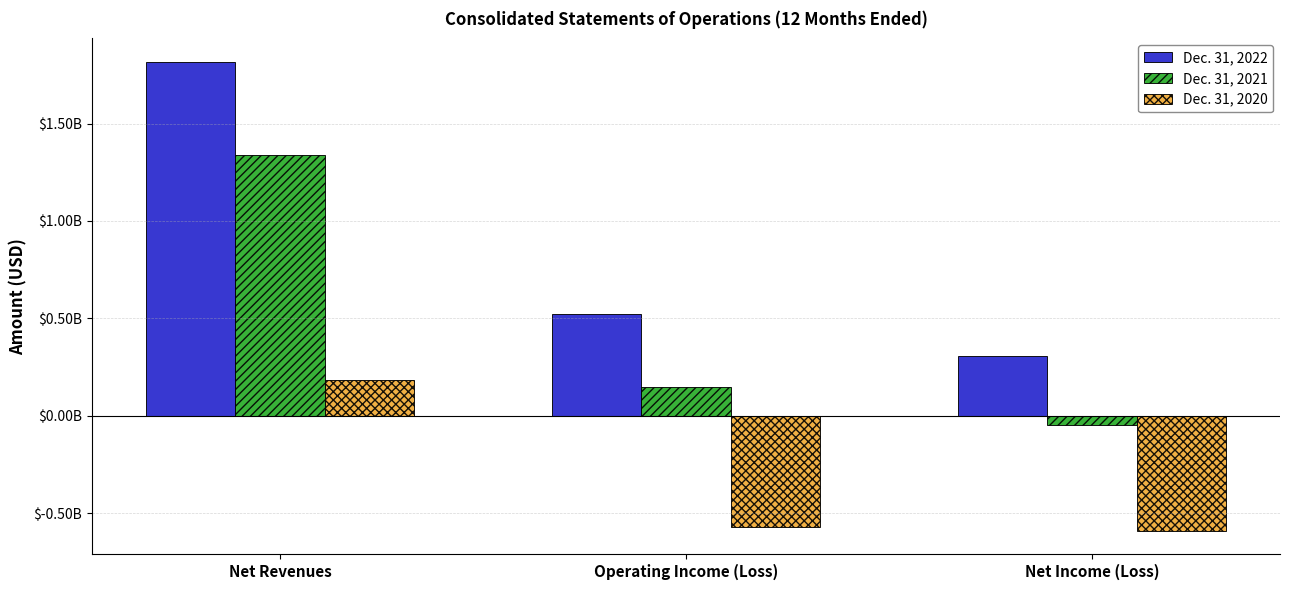

Reading right to left, extract all data points from this chart.

Dec. 31, 2022: 307668000	519942000	1817383000
Dec. 31, 2021: -48518000	148335000	1338219000
Dec. 31, 2020: -590243000	-572008000	181555000